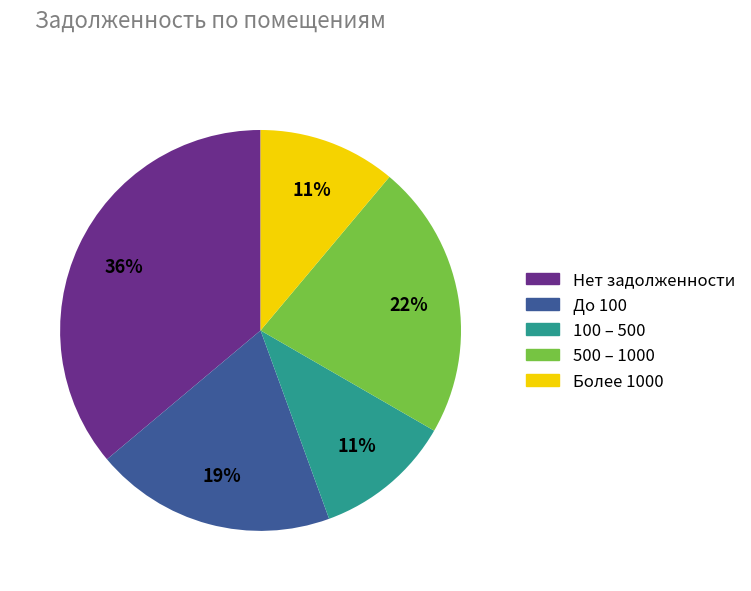

How many slices are in this pie chart?

5